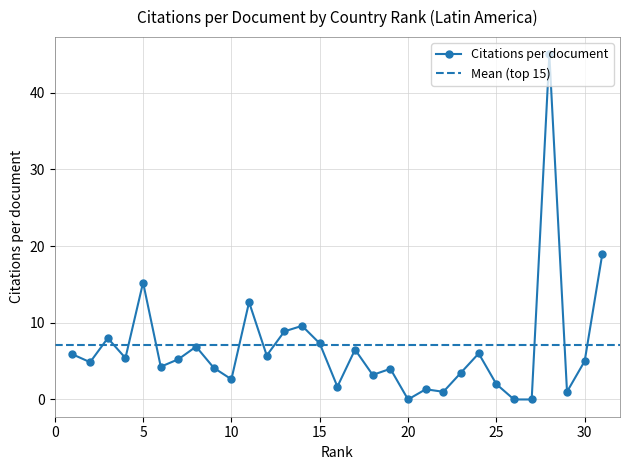

Reading left to right, what are all the values shown in this chart?

5.9	4.9	8.0	5.4	15.2	4.3	5.2	6.9	4.1	2.6	12.7	5.7	8.9	9.6	7.3	1.7	6.5	3.2	4.0	0.0	1.3	1.0	3.5	6.0	2.0	0.0	0.0	45.0	1.0	5.0	19.0